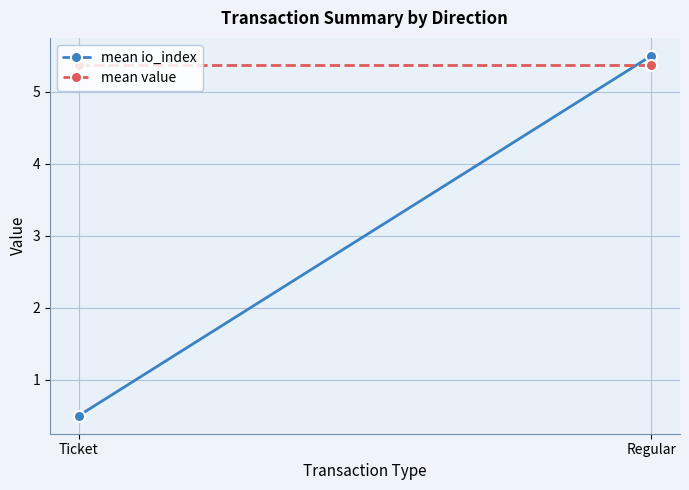

Which category has the lowest value in the mean io_index series?

Ticket